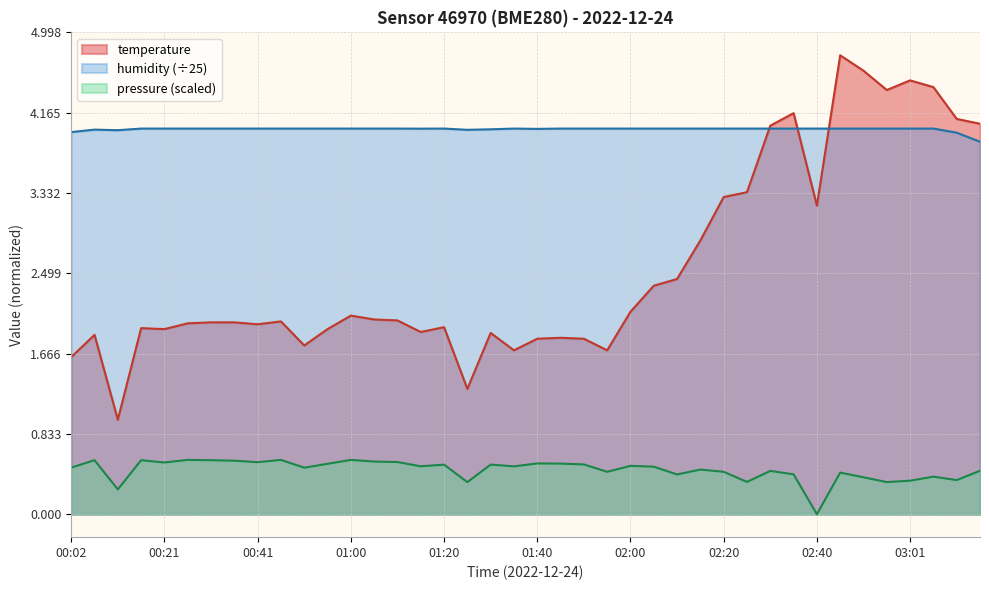

At which label does humidity reach its minimum?

03:16